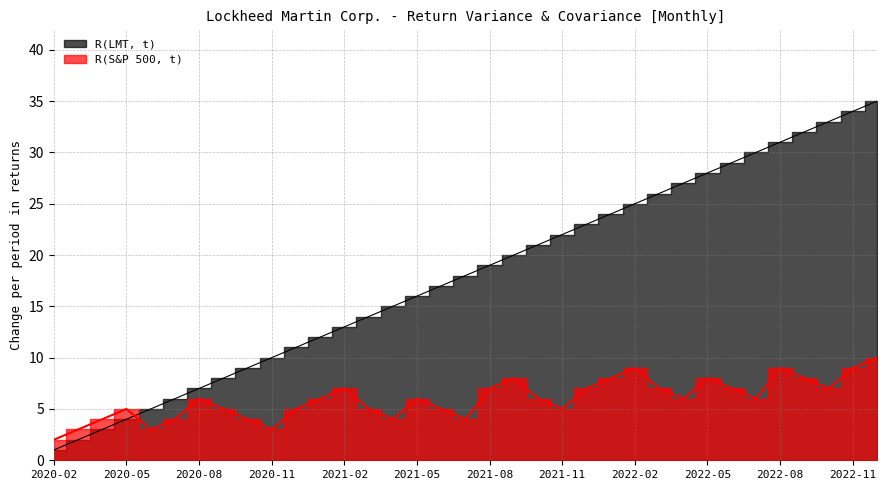

At which label does R(S&P 500, t) reach its minimum?

2020-02